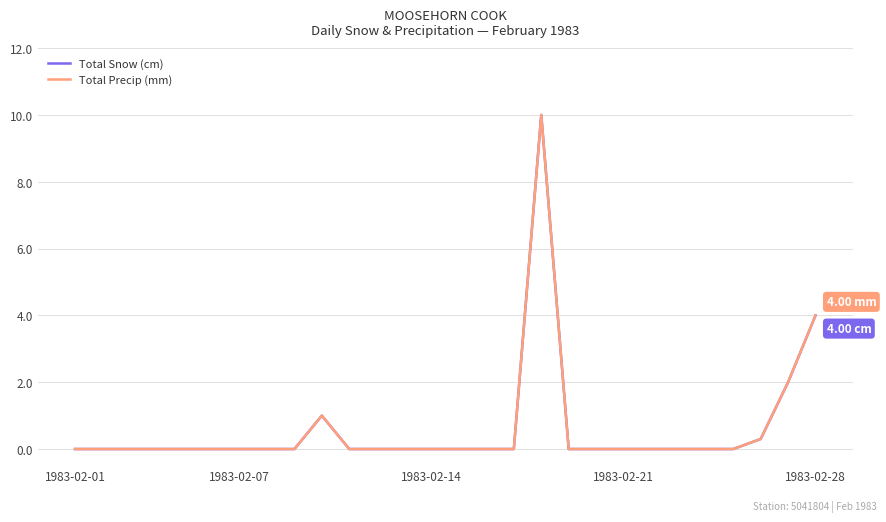

At which label does Total Precip (mm) reach its peak?

17